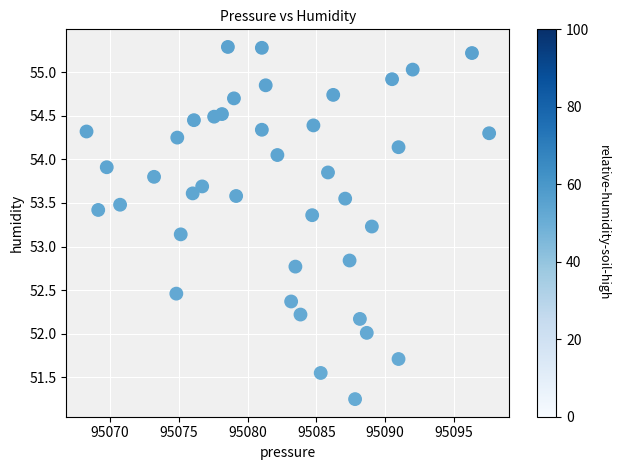

What is the range of Y values (max minus min)?

4.0